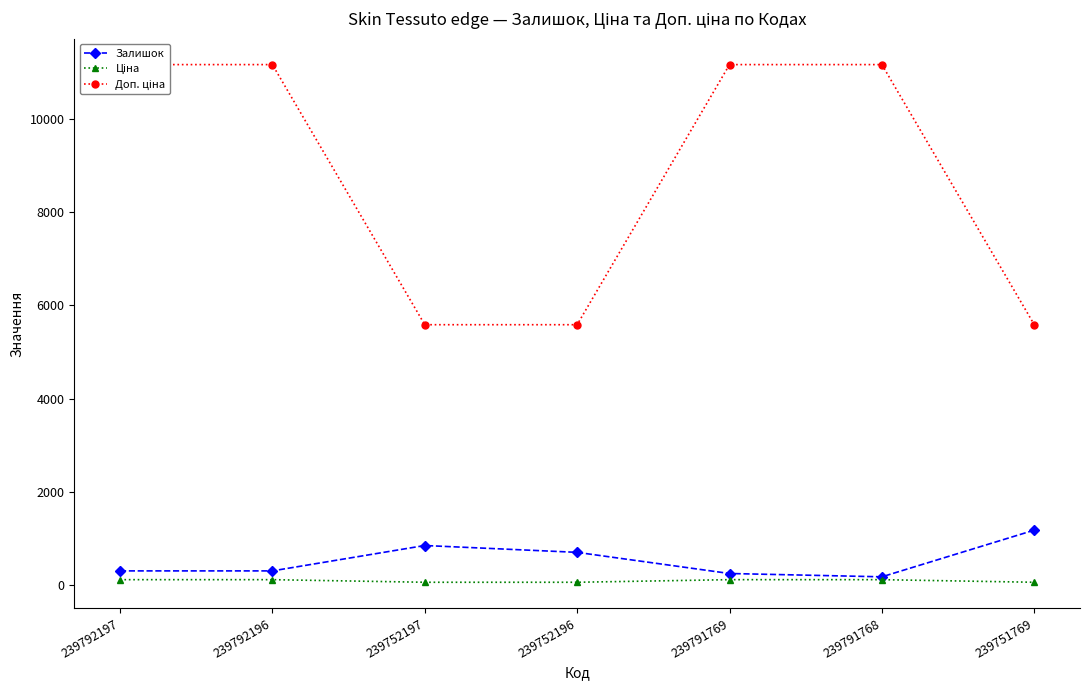

The value of Ціна at 239751769 is 74.6. True or false?

False